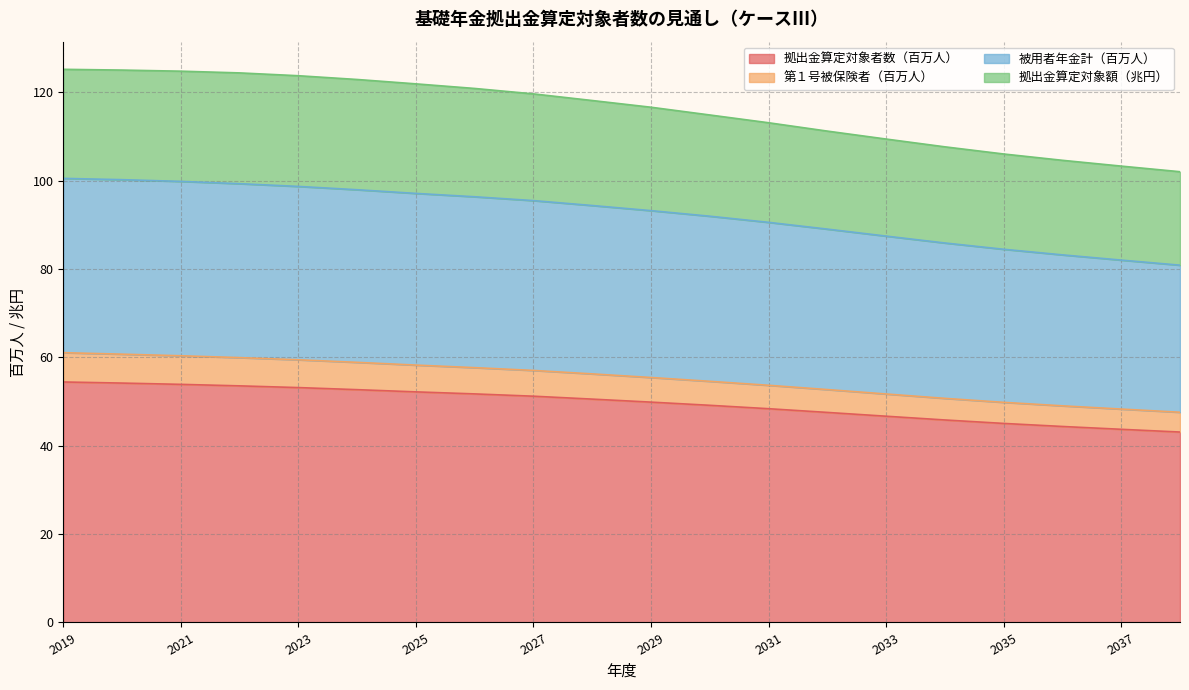

True or false: 被用者年金計（百万人） and 拠出金算定対象者数（百万人） cross at least once.

False